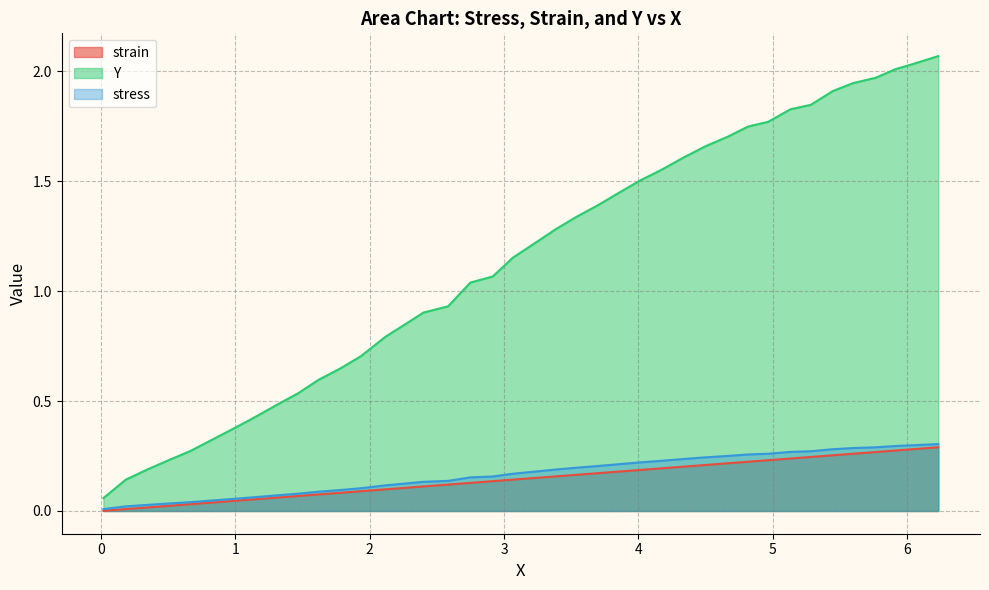

Which series has the largest total across all categories?

Y